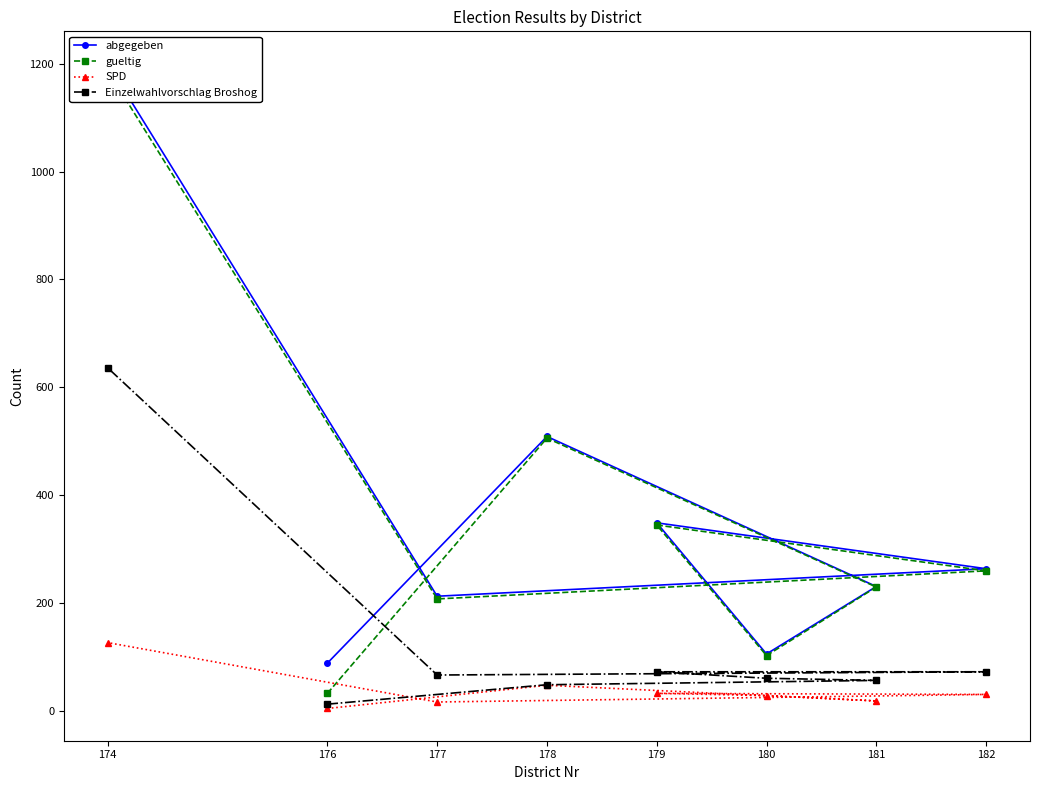

Is the value of Einzelwahlvorschlag Broshog at 179 greater than the value of SPD at 181?

Yes